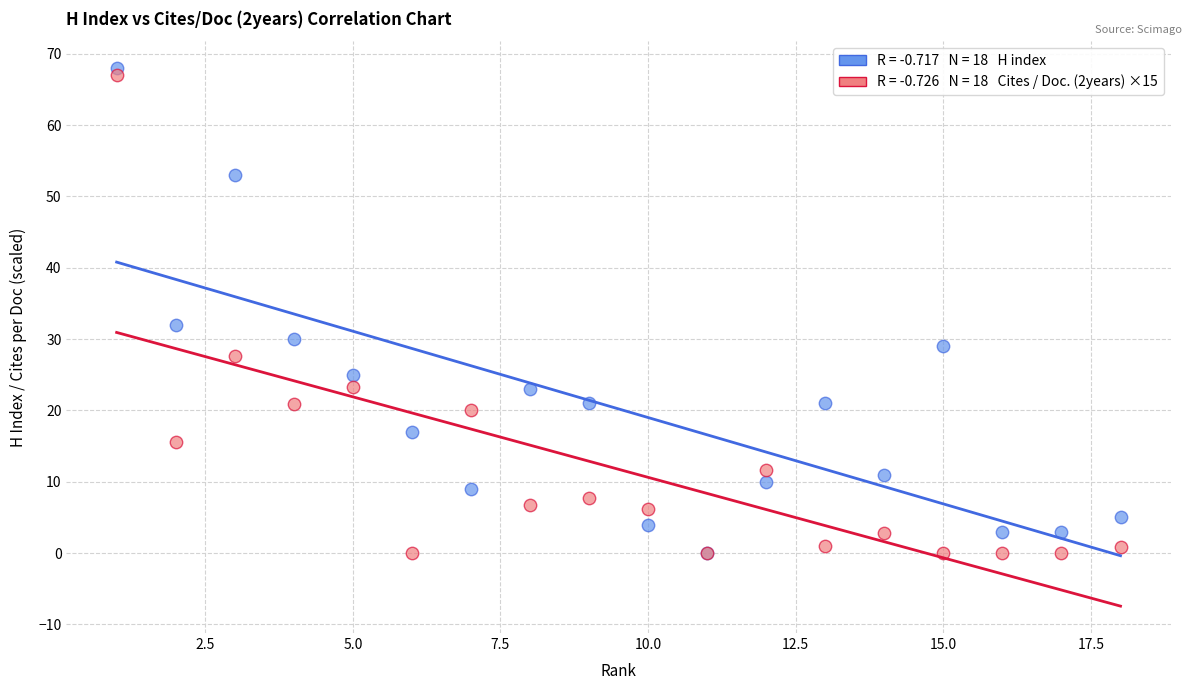

Across all series, what Y value is closest to 34?

32.0